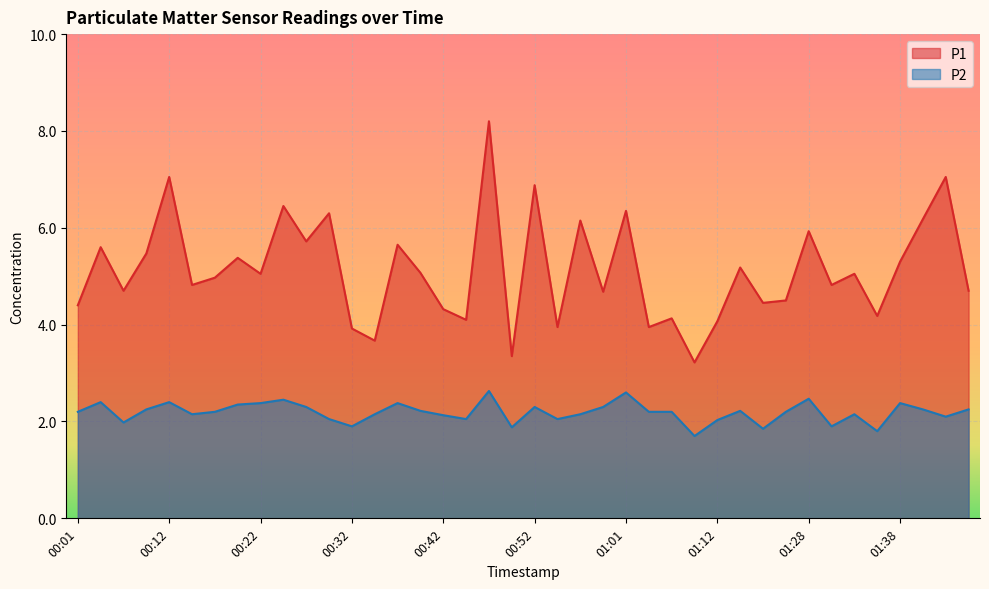

Rank the categories by P1 value from lowest to highest.

01:09, 00:49, 00:34, 00:32, 00:54, 01:04, 01:12, 00:44, 01:07, 01:36, 00:42, 00:01, 01:23, 01:26, 00:59, 00:07, 01:52, 00:14, 01:31, 00:17, 00:22, 01:33, 00:39, 01:14, 01:38, 00:19, 00:09, 00:04, 00:37, 00:27, 01:28, 00:56, 01:46, 00:29, 01:01, 00:24, 00:52, 00:12, 01:49, 00:47